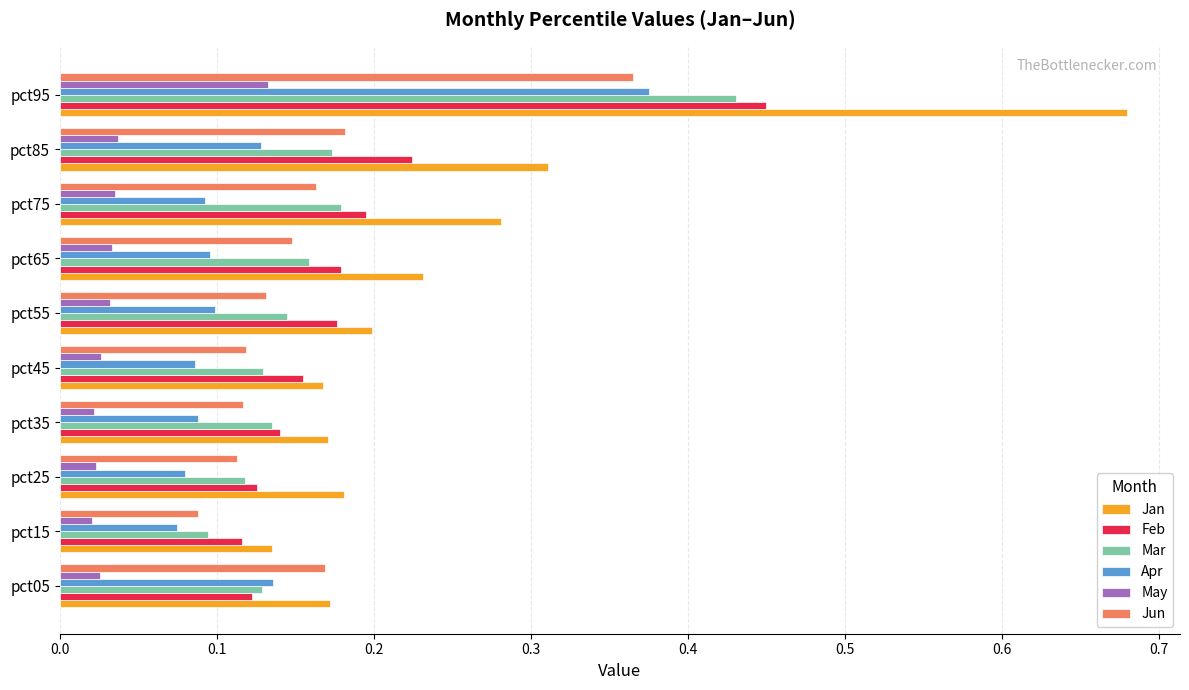

At which category is the sum across all series the highest?

pct95